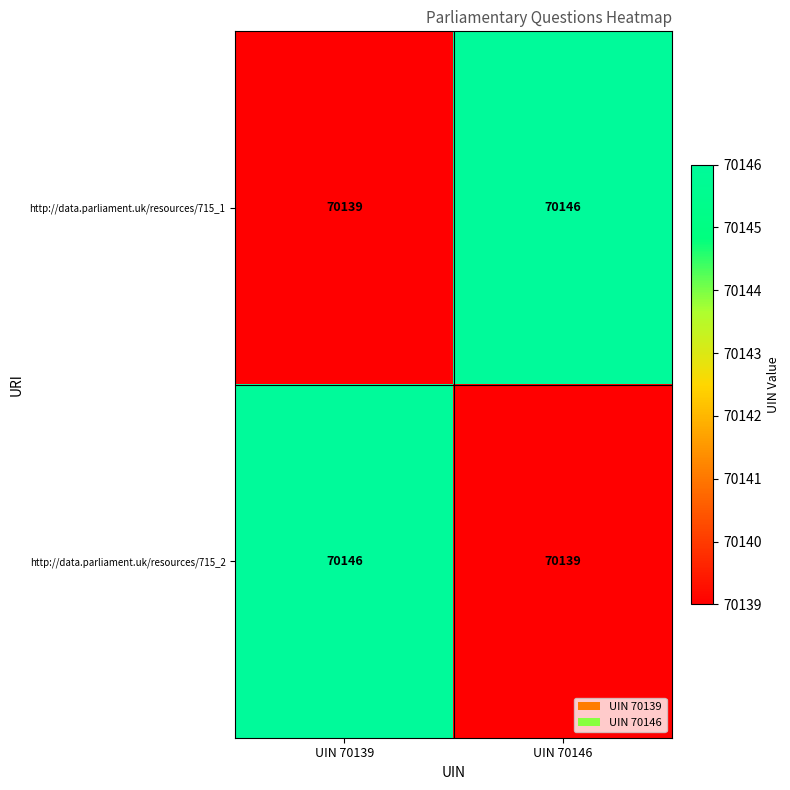

Is it true that http://data.parliament.uk/resources/715_1 equals 123505 at UIN 70139?

False